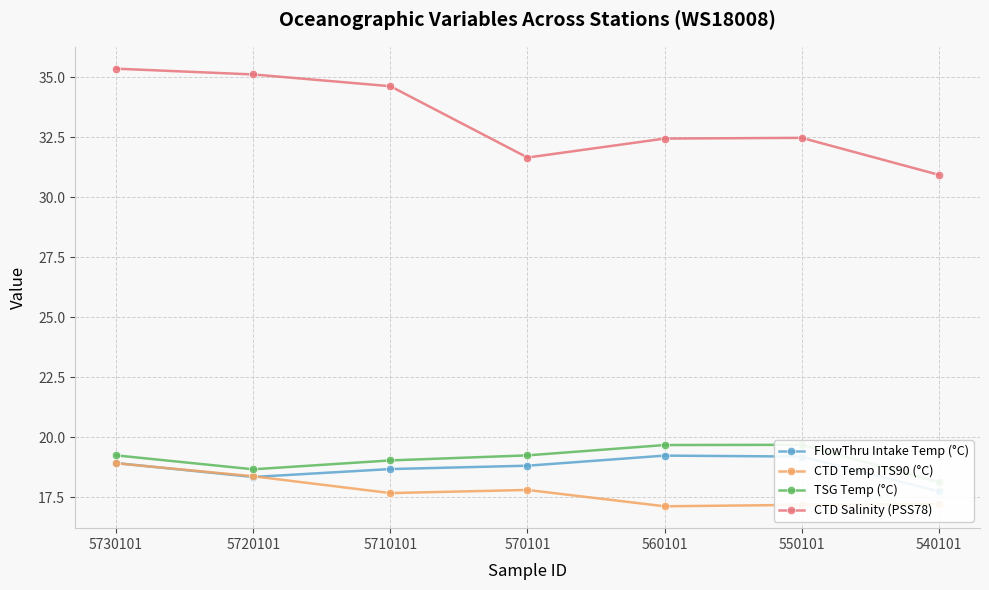

True or false: TSG Temp (°C) has a value of 11.6 at 5720101.

False